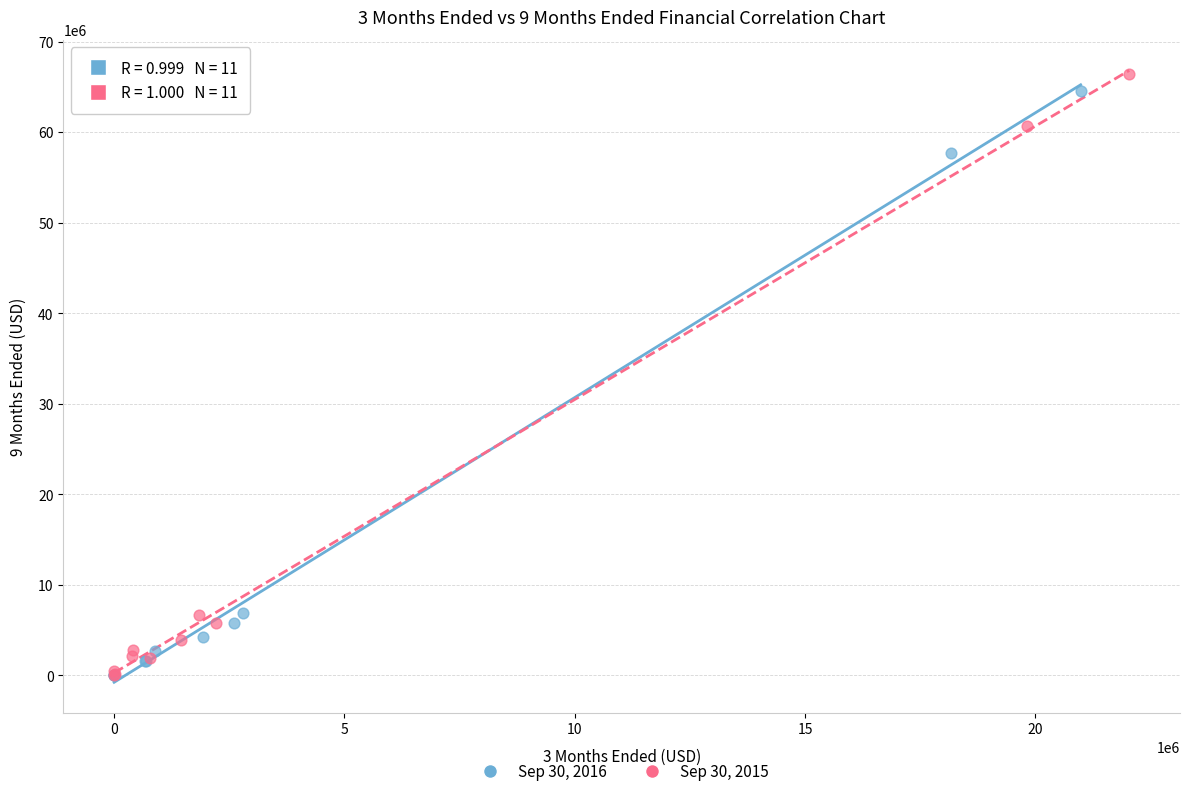

Which series has the largest Y range (max minus min)?

Sep 30, 2015